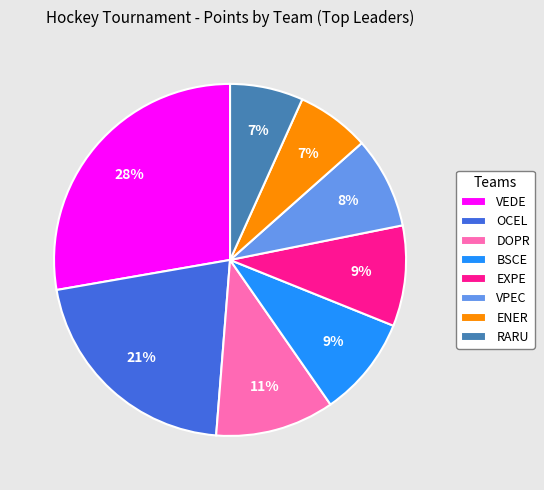

To the nearest percent, what is the difference between the largest and smallest slice percentages?

21%